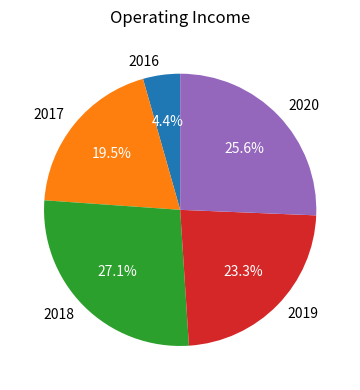

Approximately how many times larger is the value at 2017 compared to 2018?

0.7